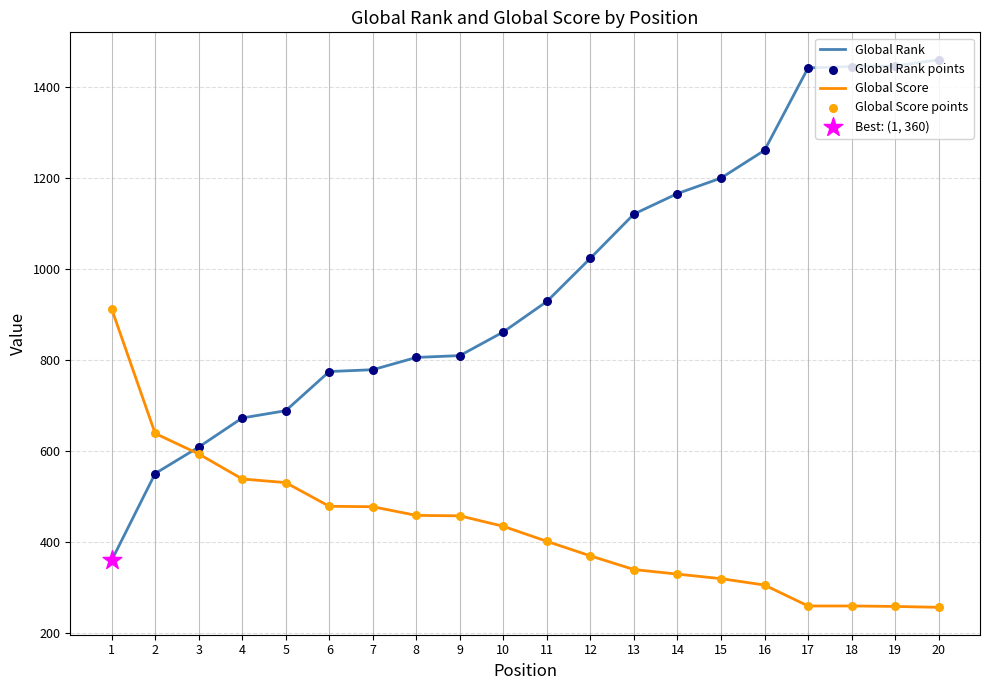

Which series has the largest total across all categories?

Global Rank